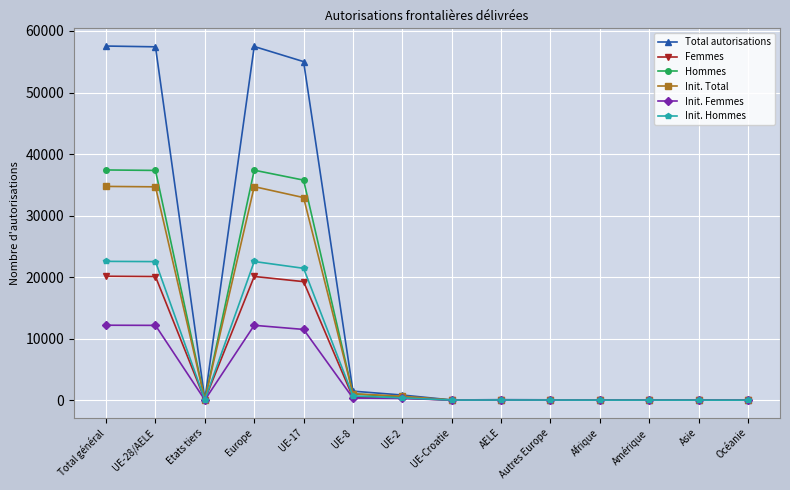

What is the highest value of the Init. Hommes series?

22560